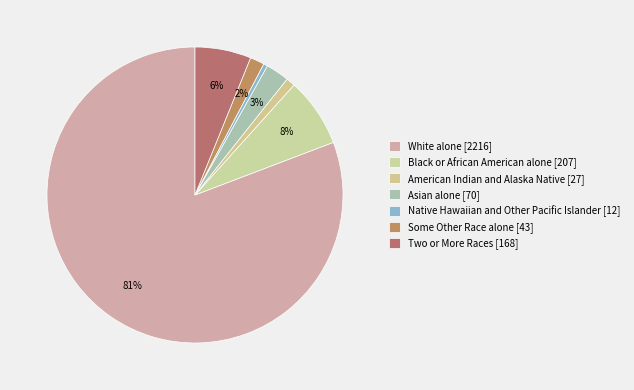

Which slice is the smallest?

Native Hawaiian and Other Pacific Islander